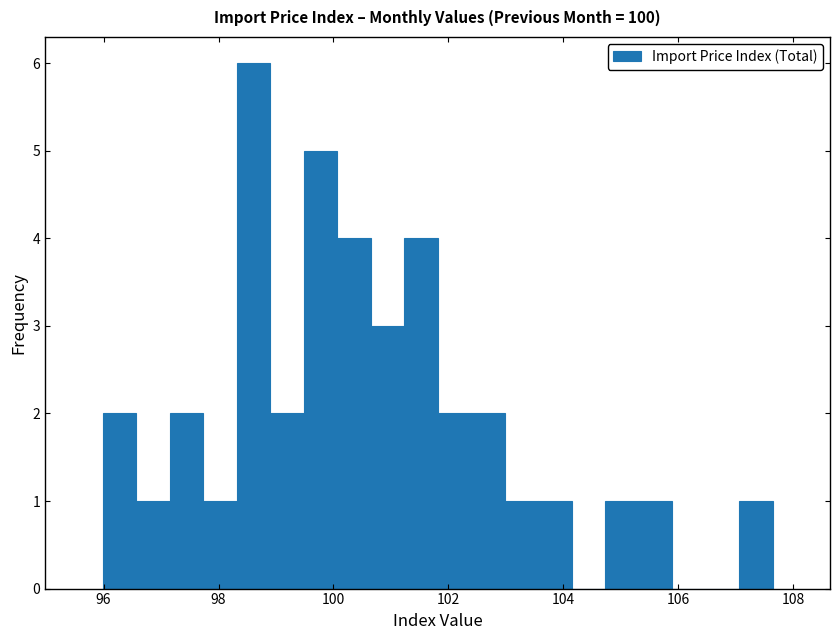

Around what value on the x-axis is the tallest bar? Give the approximate position of its centre, as read against the axis.

98.6